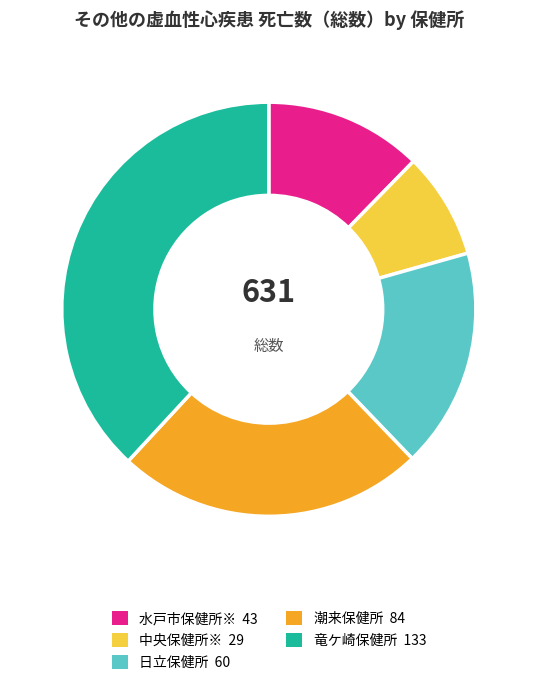

Rank the categories by value from lowest to highest.

中央保健所※, 水戸市保健所※, 日立保健所, 潮来保健所, 竜ケ崎保健所